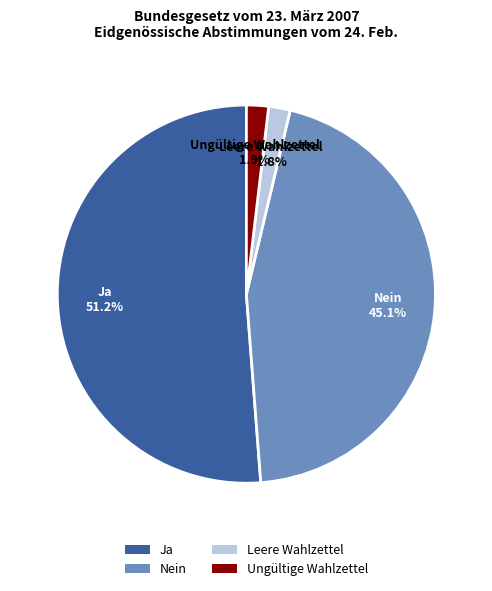

The Nein slice represents 45% of the pie. True or false?

True